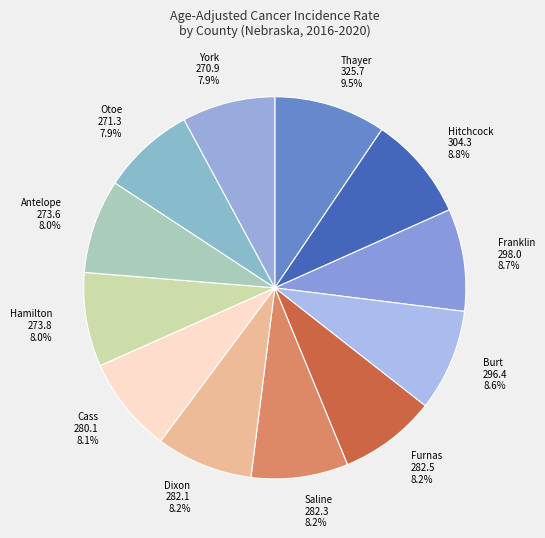

What is the ratio of the value at York 270.9 to the value at Otoe 271.3?

1.0